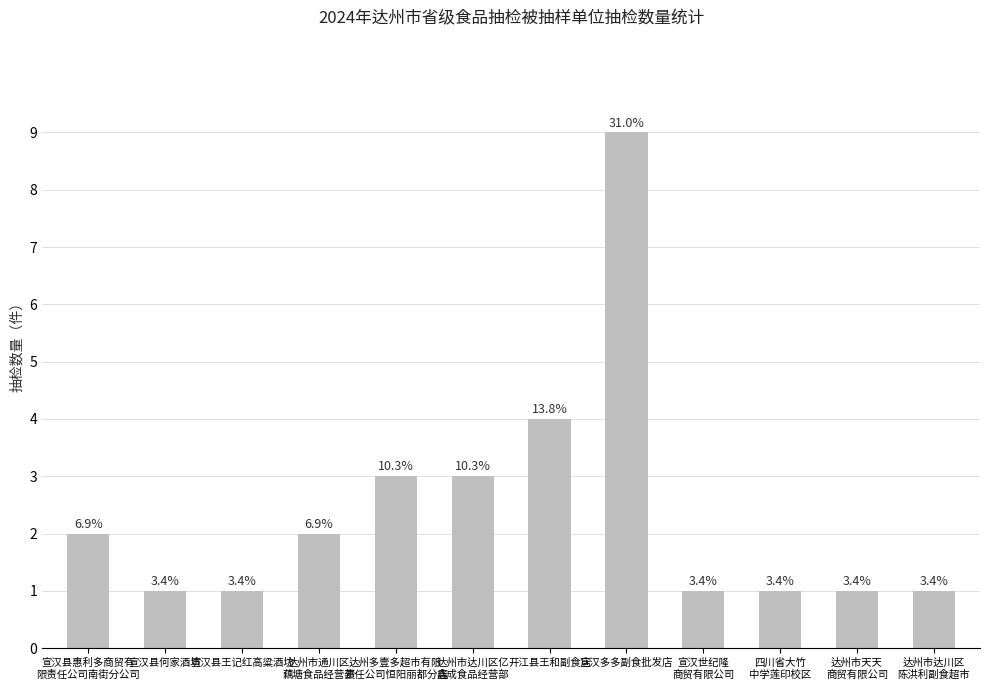

How many bars are there in total?

12